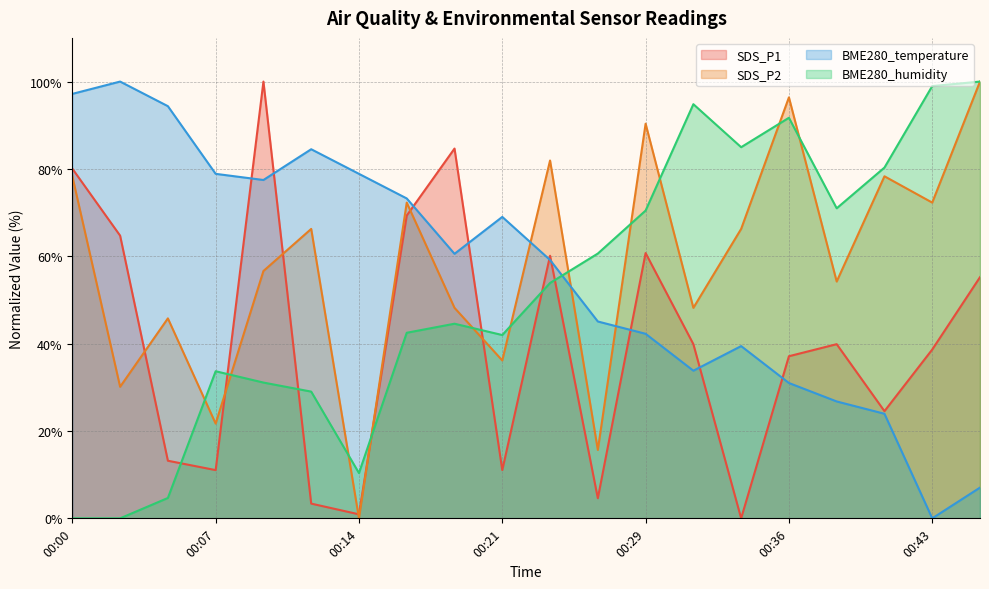

How many interior local valleys does the SDS_P1 series have?

6